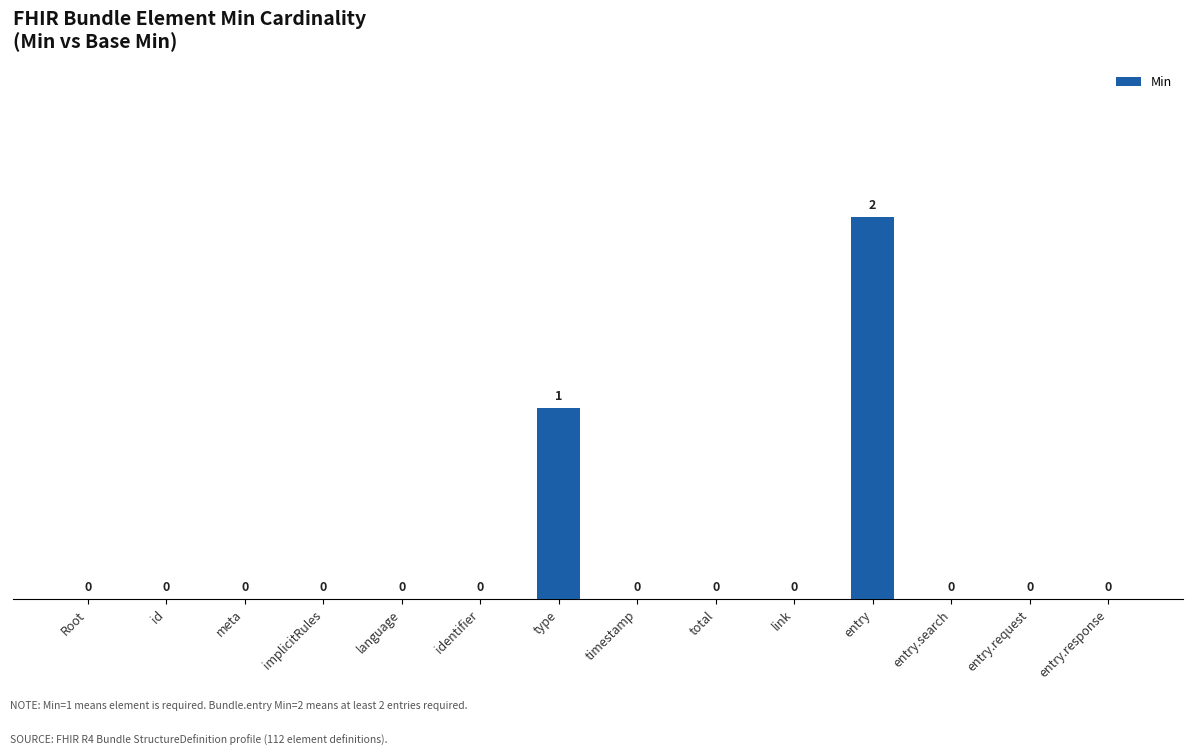

Which category has the highest value across all series?

entry